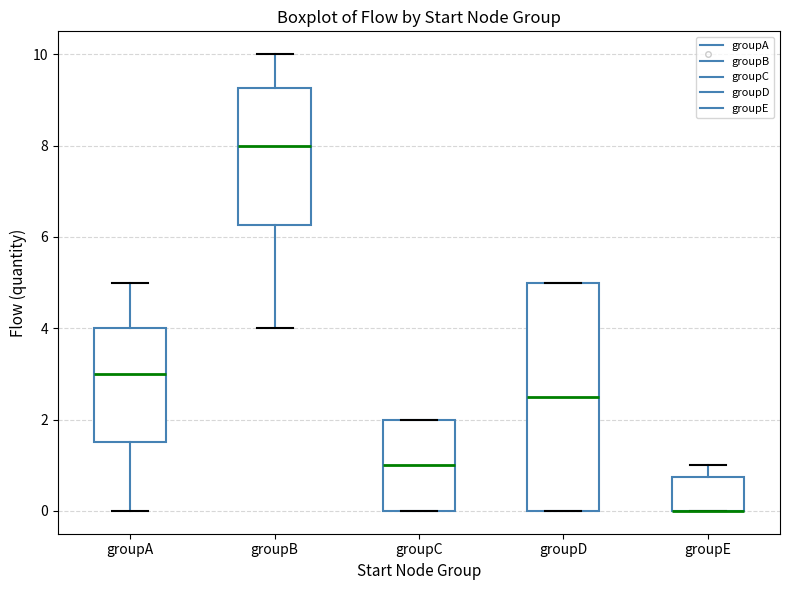

Where is the upper edge of the box for groupB on the y-axis? The values are not printed on the chart, so give them approximately, as read against the axis.

9.2